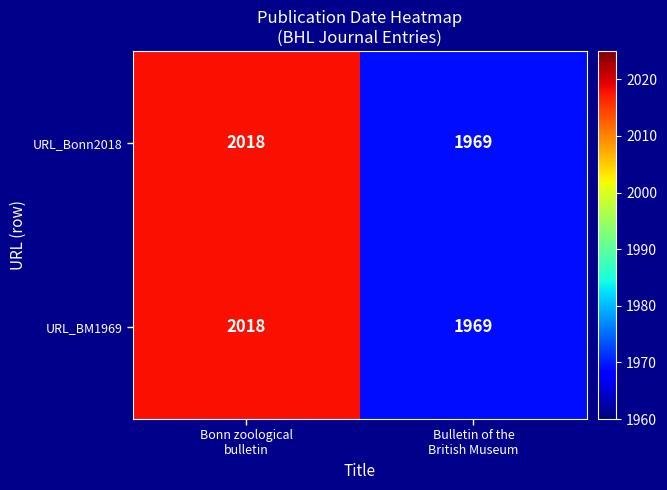

What is the greatest value displayed?

2018